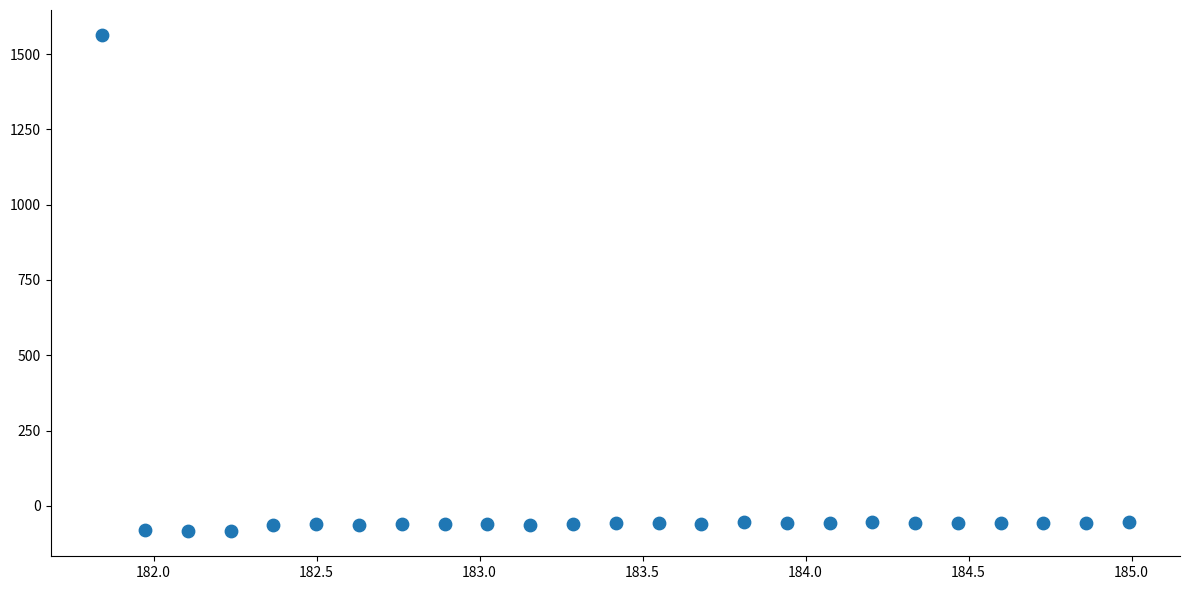

What is the range of X values (max minus min)?

3.1